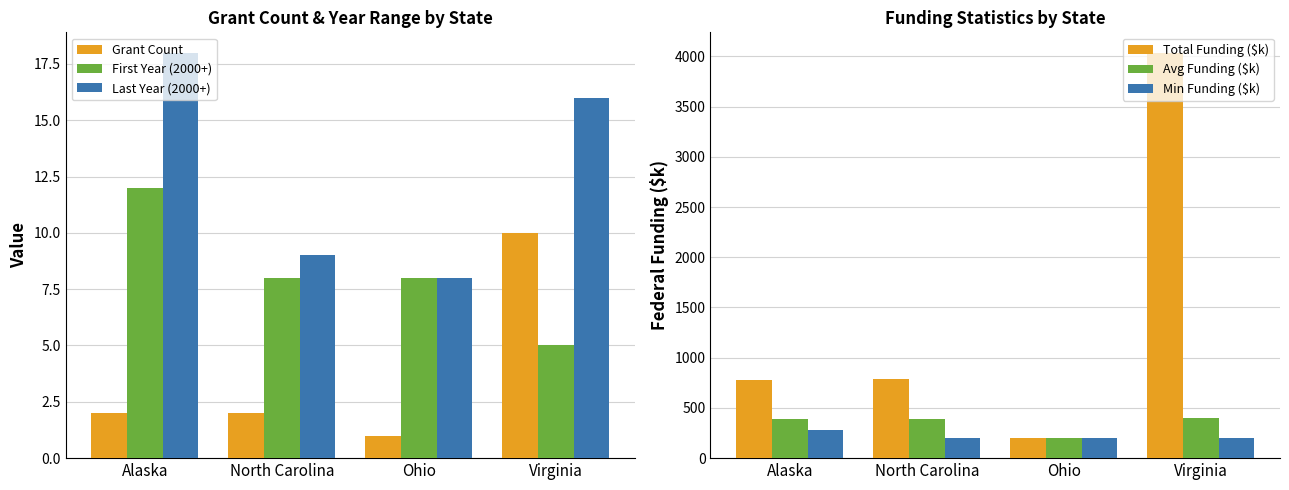

What is the label of the 4th bar from the left?

Virginia